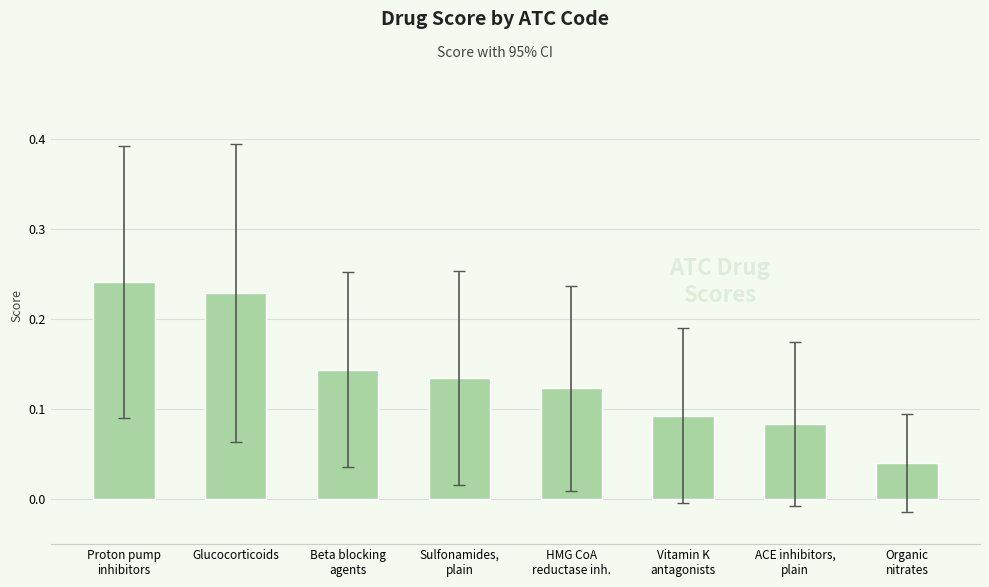

Count the values in the range 0 to 1.

8